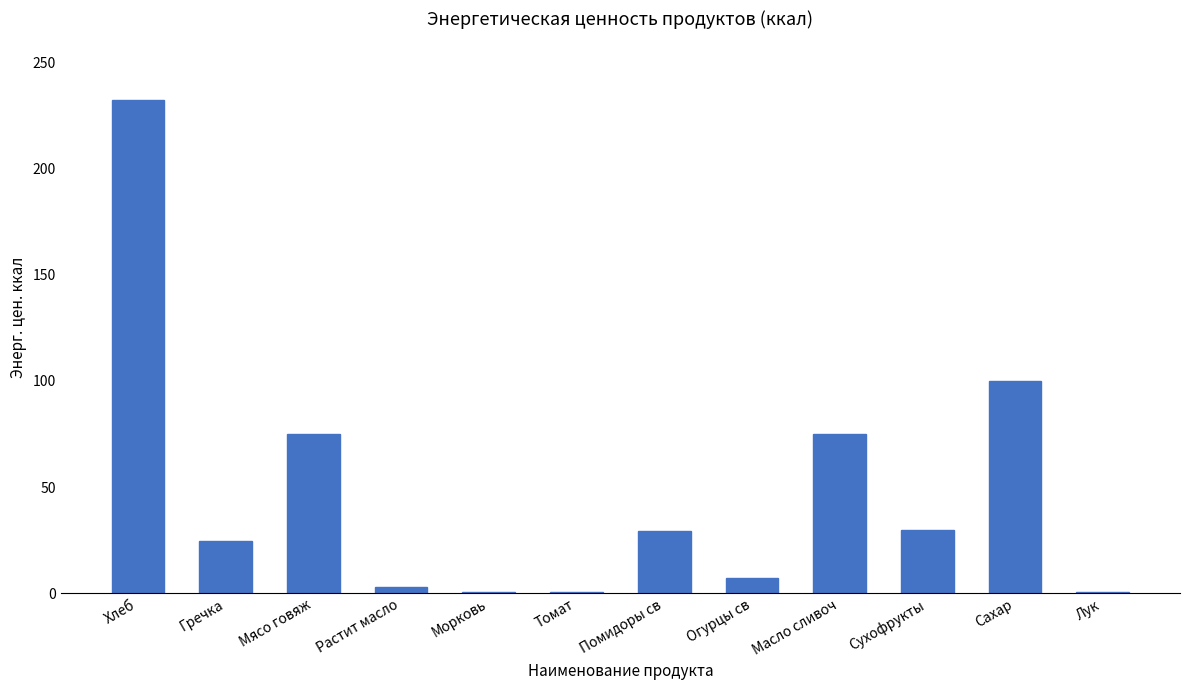

The value at Хлеб is 232.0. True or false?

True